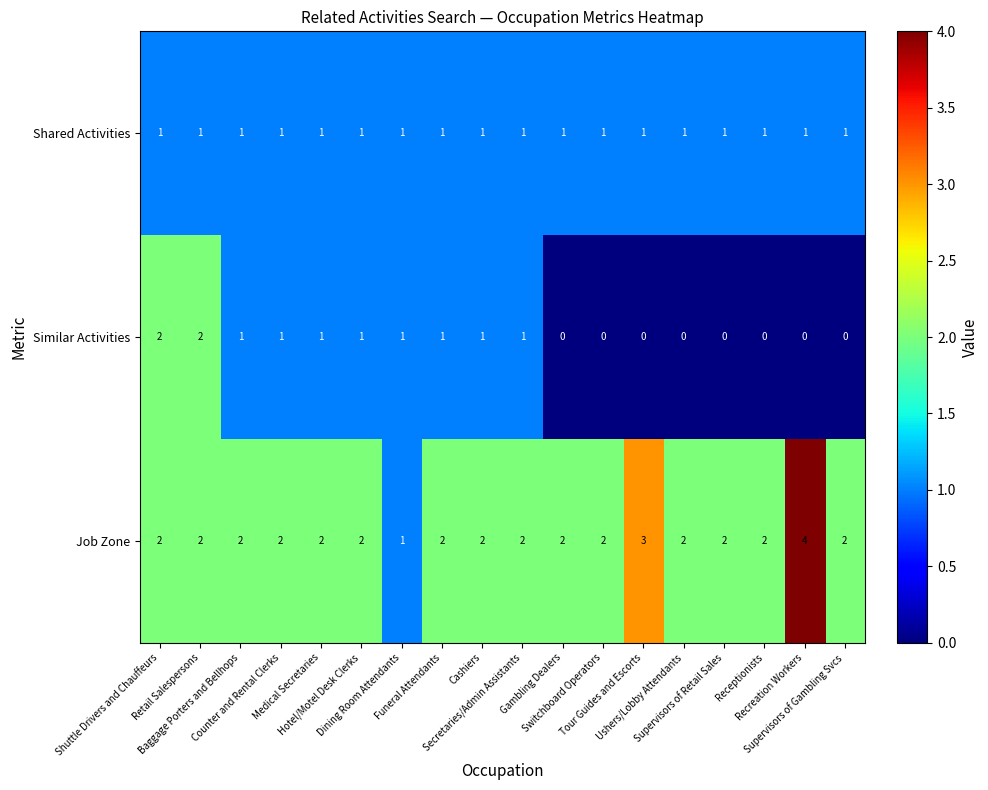

Rank the series by their maximum value, from lowest to highest.

Shared Activities, Similar Activities, Job Zone